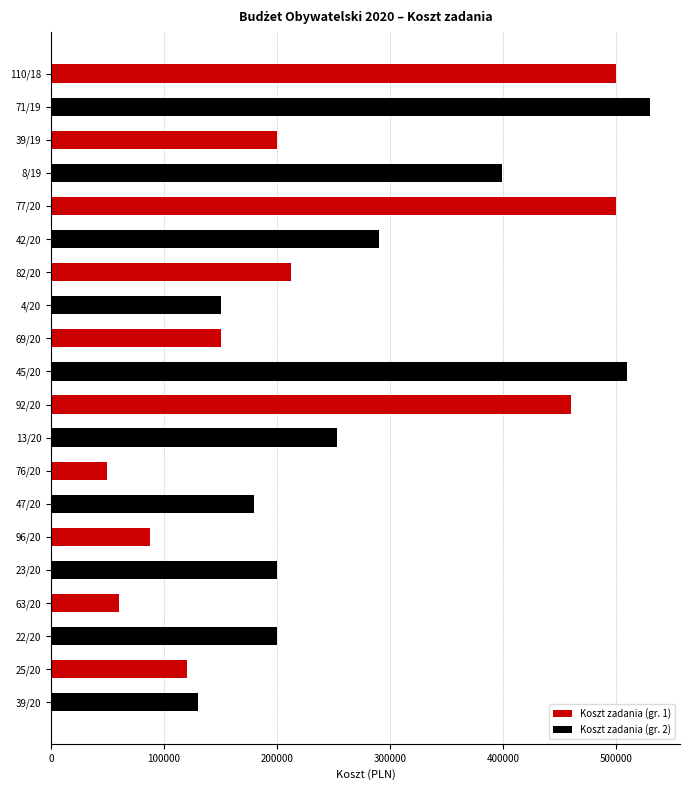

Is the value of Koszt zadania (gr. 2) at 69/20 greater than the value of Koszt zadania (gr. 1) at 96/20?

Yes